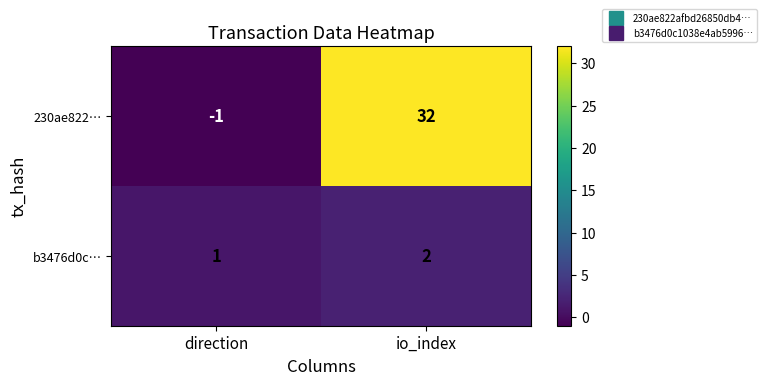

What is the sum of the 230ae822… values at direction and io_index?

31